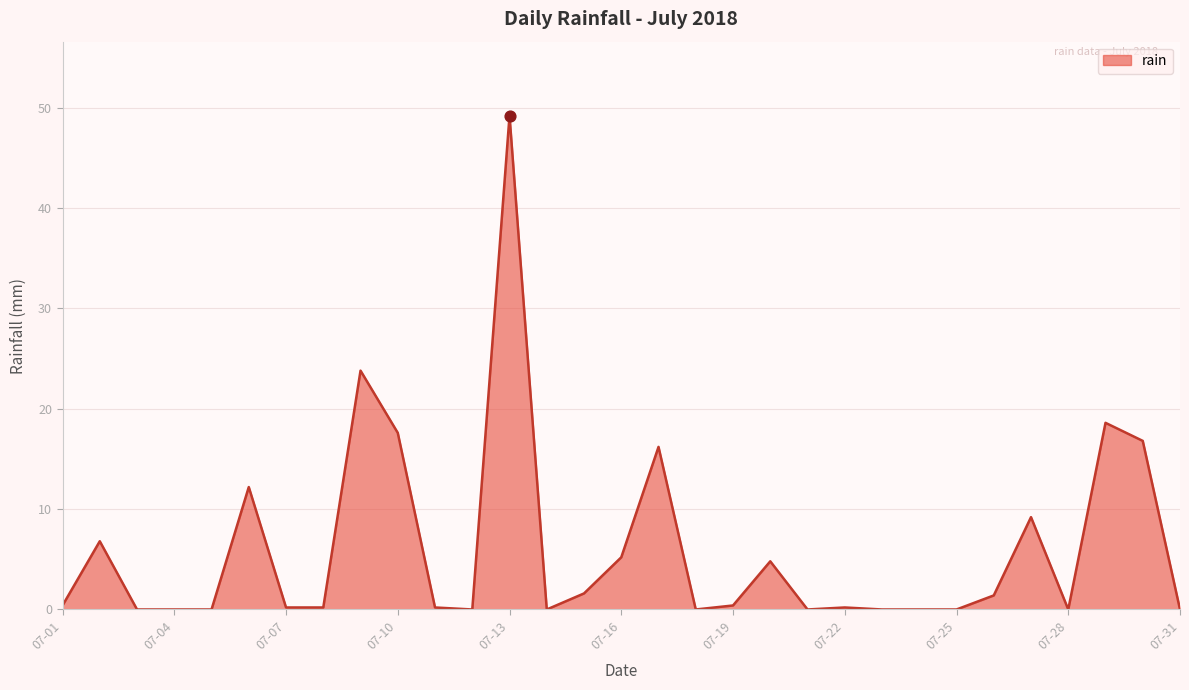

What is the maximum value shown in the chart?

49.2